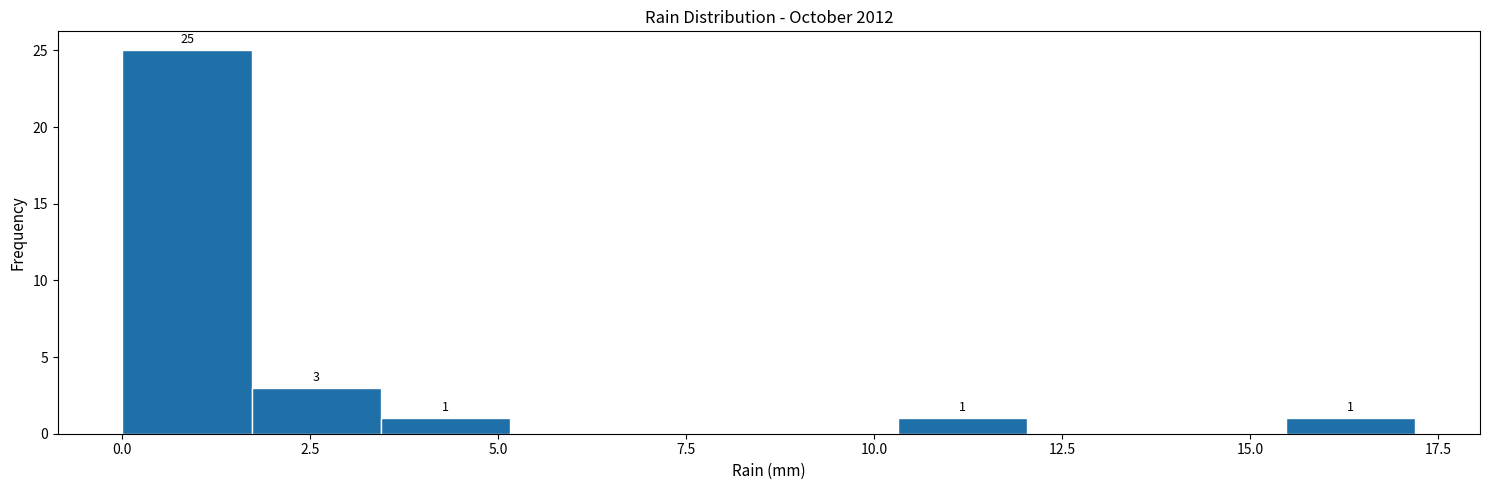

Read against the x-axis, roughly where is the centre of the tallest bar?

1.0